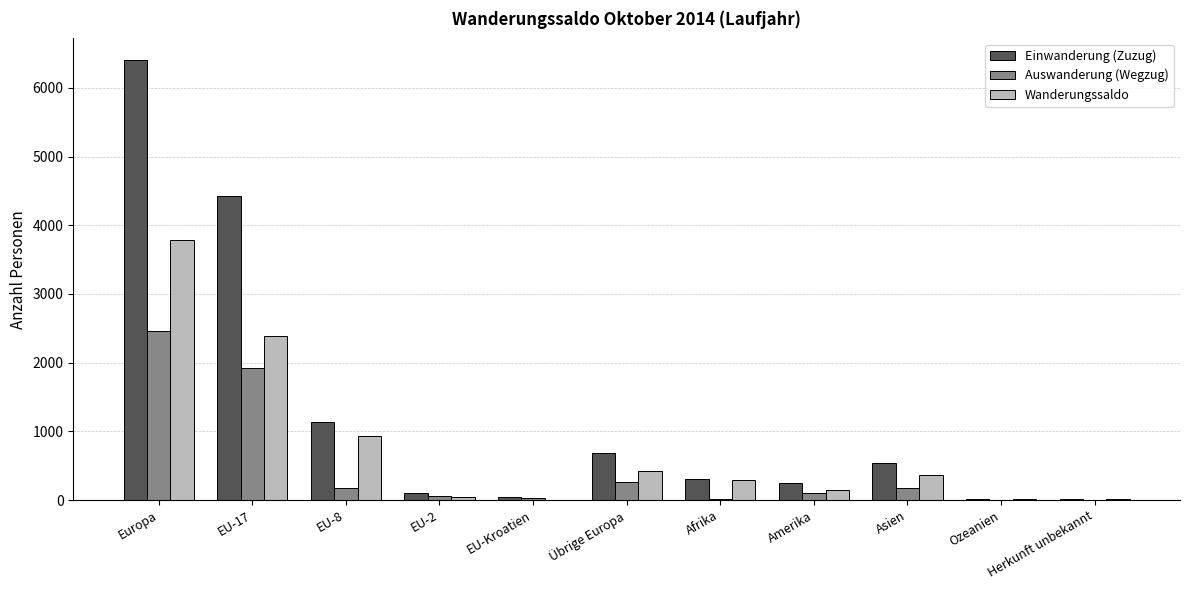

What is the difference between the Wanderungssaldo values at Amerika and Herkunft unbekannt?

131